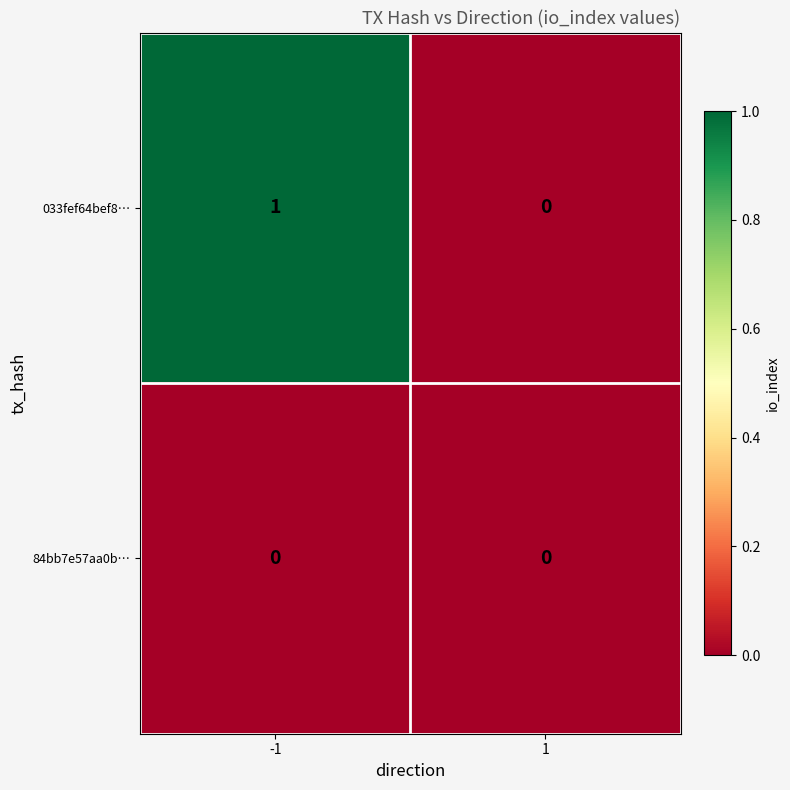

Which series has the largest total across all categories?

033fef64bef8…